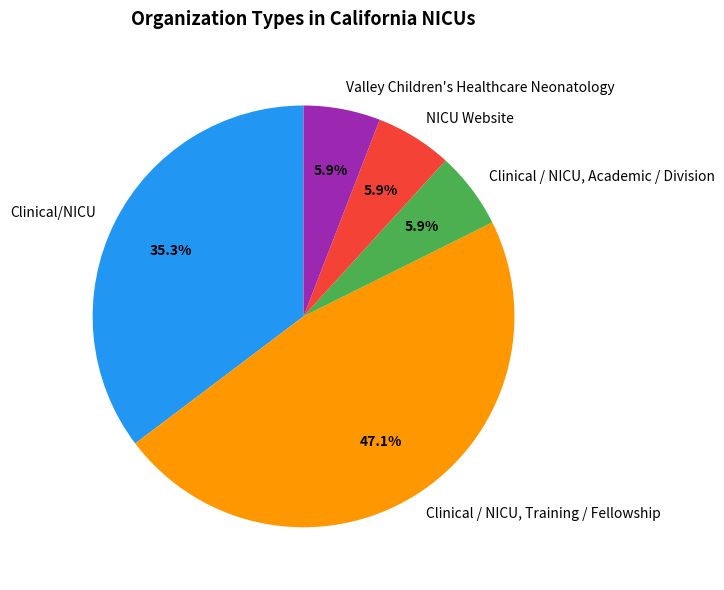

To the nearest percent, what is the difference between the largest and smallest slice percentages?

41%